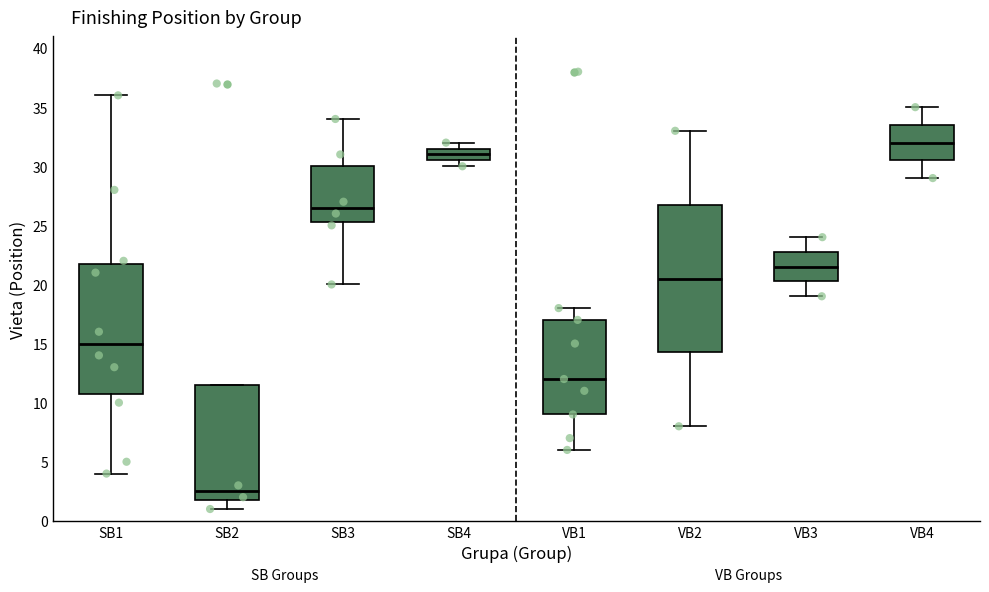

Reading left to right, read every box against the y-axis: the position of its median line, the range the box covers, and the ends of its whiskers. The values are not printed on the chart, so give them approximately, as read against the axis.

SB1: median 15.0, box 11.0 to 22.0, whiskers 4.0 to 36.0
SB2: median 2.5, box 2.0 to 11.5, whiskers 1.0 to 11.5
SB3: median 26.5, box 25.5 to 30.0, whiskers 20.0 to 34.0
SB4: median 31.0, box 30.5 to 31.5, whiskers 30.0 to 32.0
VB1: median 12.0, box 9.0 to 17.0, whiskers 6.0 to 18.0
VB2: median 20.5, box 14.5 to 27.0, whiskers 8.0 to 33.0
VB3: median 21.5, box 20.5 to 23.0, whiskers 19.0 to 24.0
VB4: median 32.0, box 30.5 to 33.5, whiskers 29.0 to 35.0